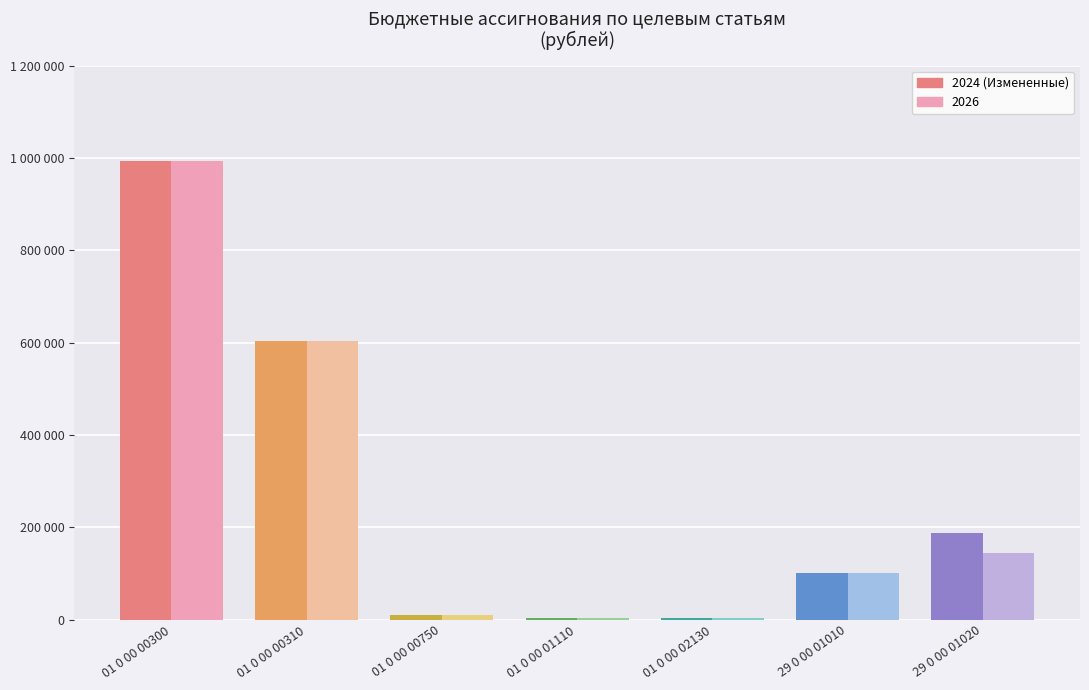

List the series in order of their peak value, lowest first.

2024 (Измененные), 2026